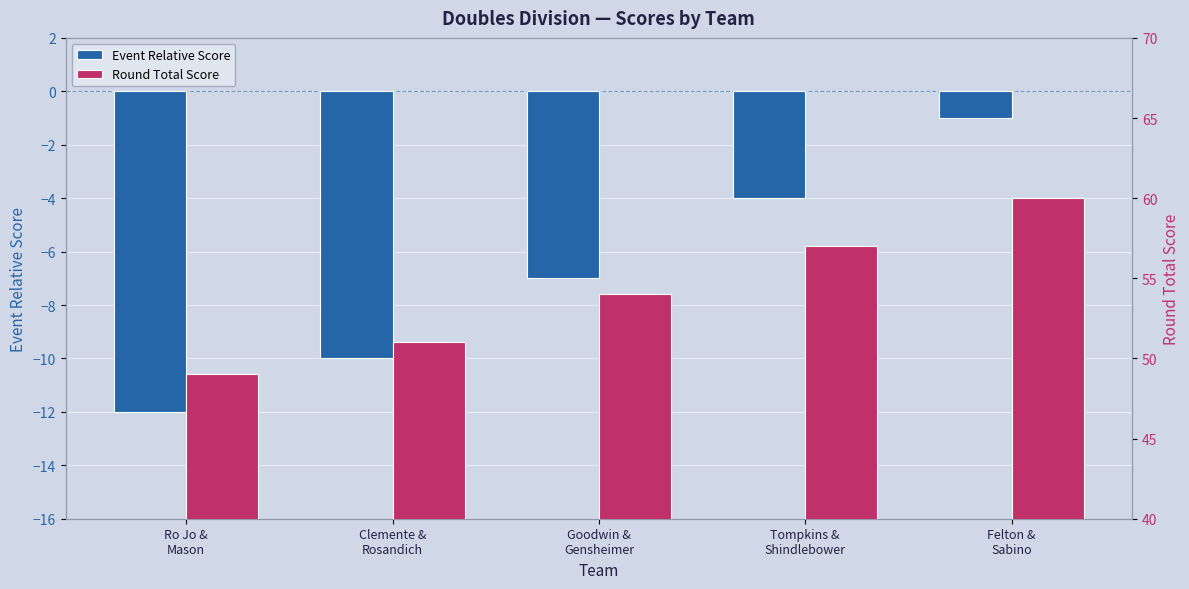

Which series has the largest range (max minus min)?

Event Relative Score